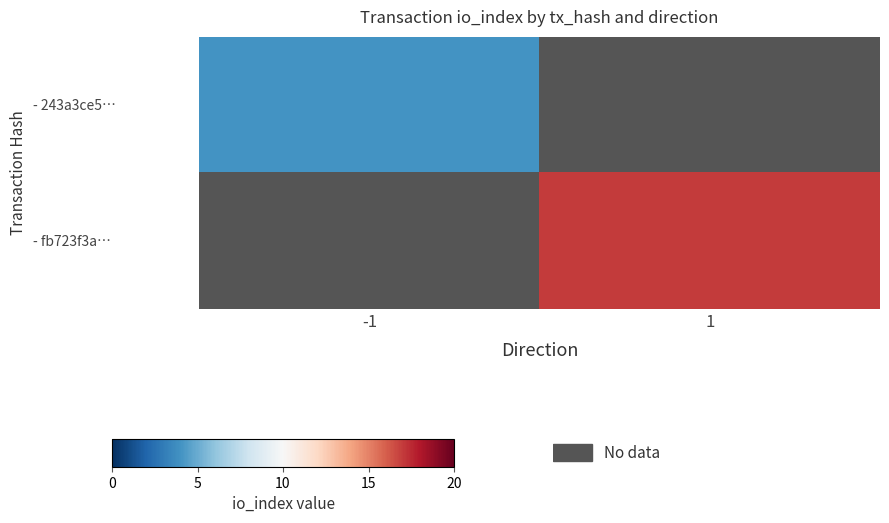

The value of - fb723f3a… at 1 is 11.6. True or false?

False